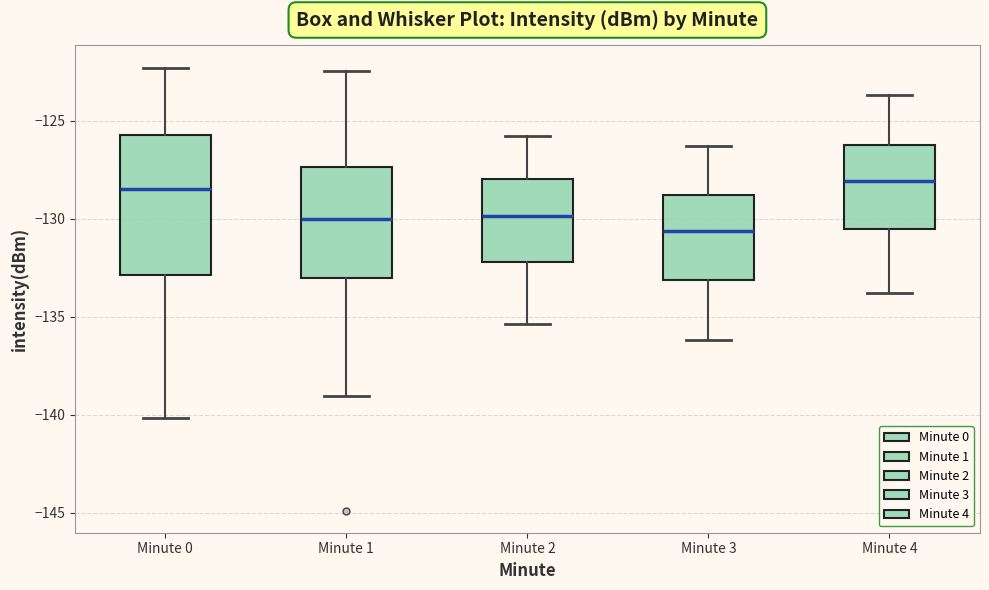

Reading left to right, transcribe this box plot: for each box, give where its median line is, the range the box spans, and where its two whiskers end, as read against the y-axis. The values are not printed on the chart, so give them approximately, as read against the axis.

Minute 0: median -128.5, box -133.0 to -125.5, whiskers -140.0 to -122.5
Minute 1: median -130.0, box -133.0 to -127.5, whiskers -139.0 to -122.5
Minute 2: median -130.0, box -132.0 to -128.0, whiskers -135.5 to -126.0
Minute 3: median -130.5, box -133.0 to -129.0, whiskers -136.0 to -126.5
Minute 4: median -128.0, box -130.5 to -126.0, whiskers -134.0 to -123.5